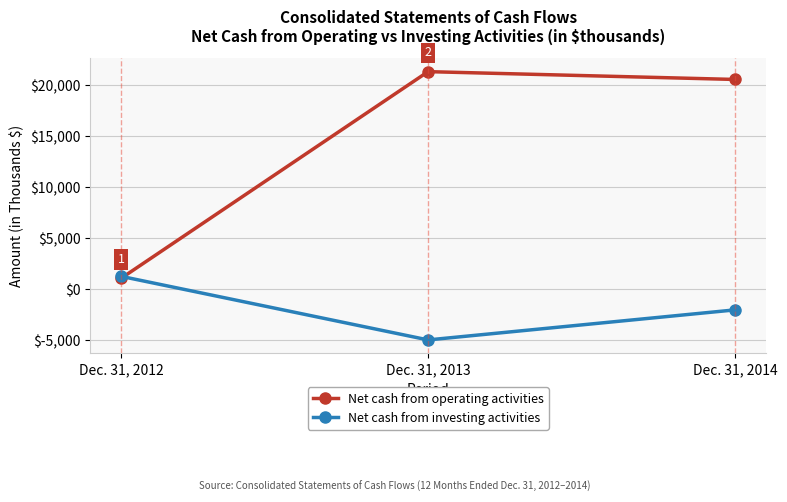

What value does the Net cash from operating activities series have at Dec. 31, 2014, to the nearest 50?

20550